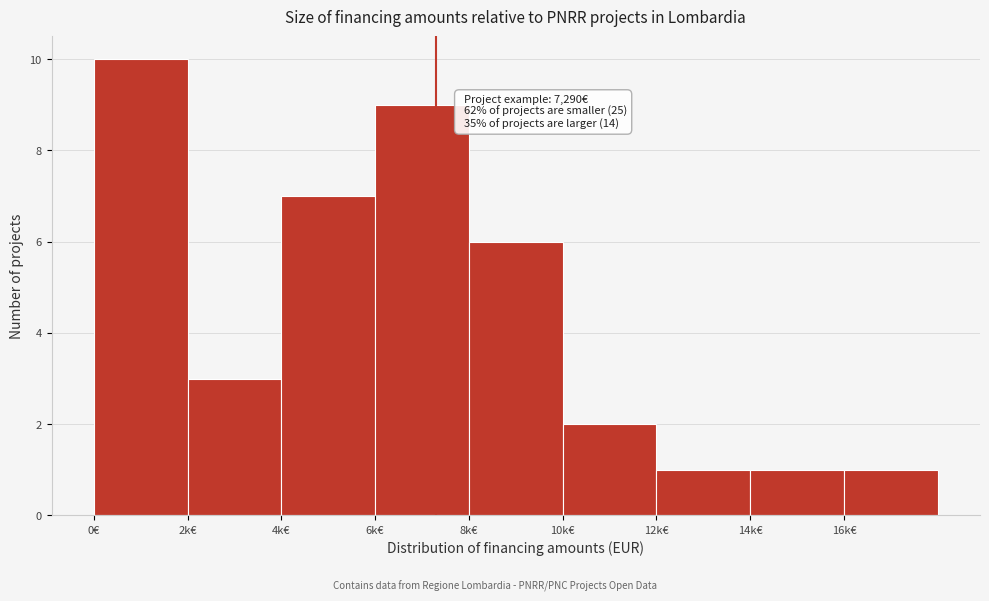

Reading left to right, what are all the values shown in this chart?

10	3	7	9	6	2	1	1	1